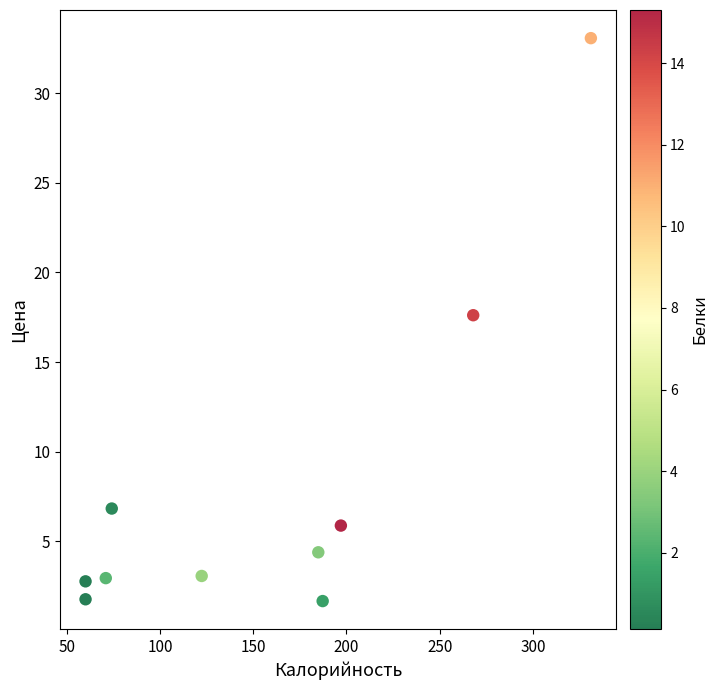

What is the range of X values (max minus min)?

270.9